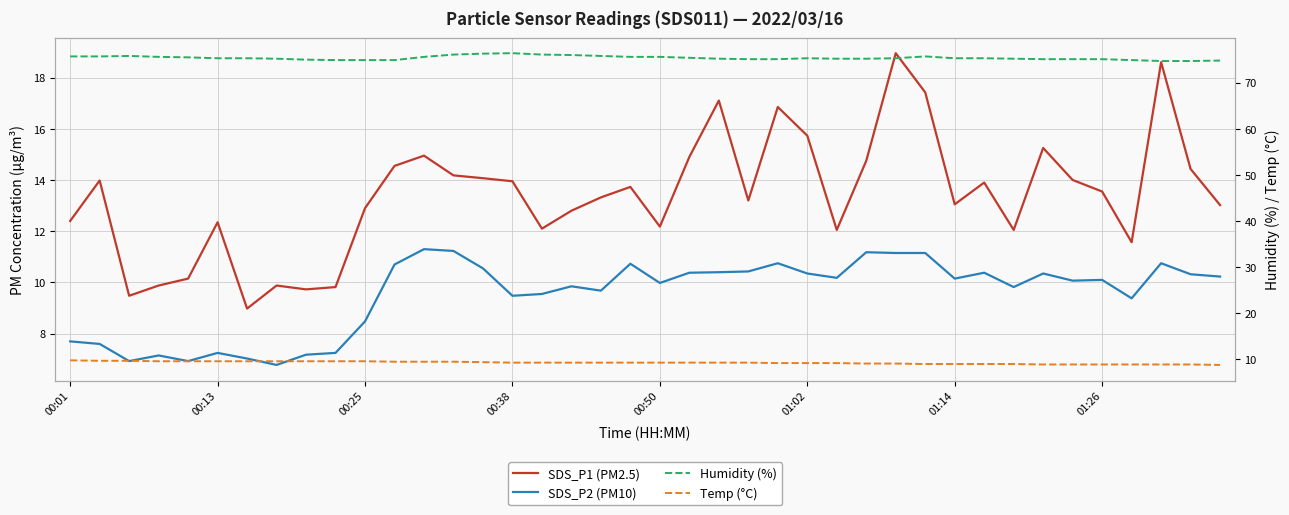

What is the value of the Humidity (%) point at the 40th from the left?

74.8